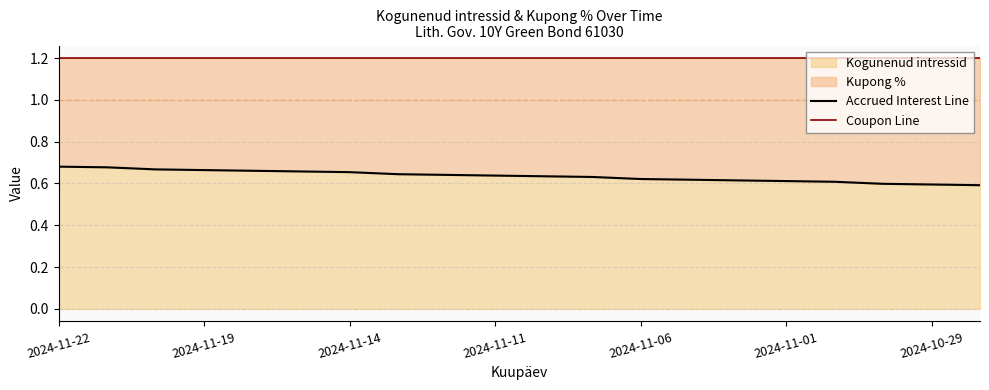

The value of Kogunenud intressid at 2024-11-06 is 0.9. True or false?

False